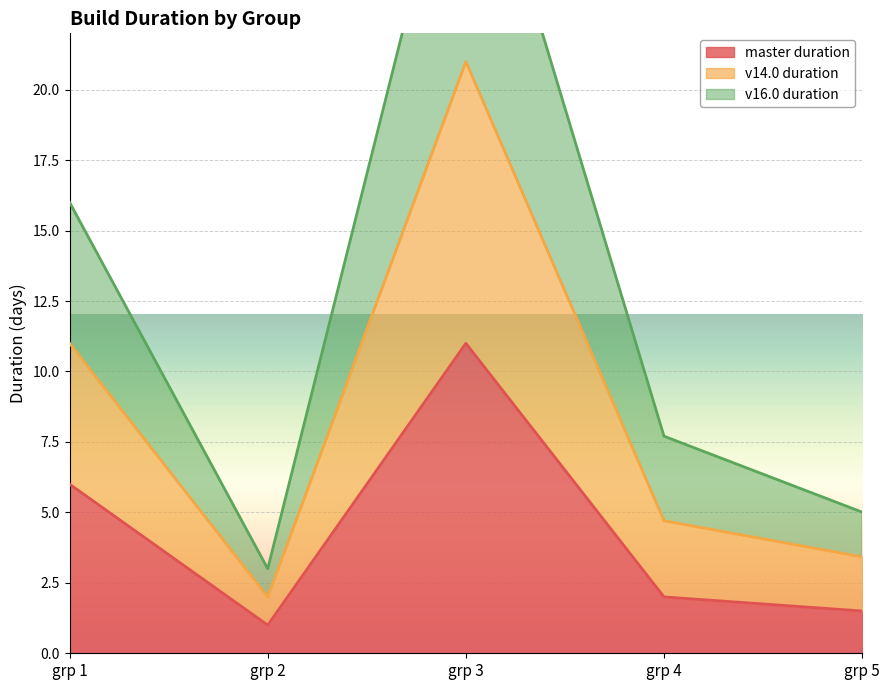

Does the chart display data point markers on the line(s)?

No